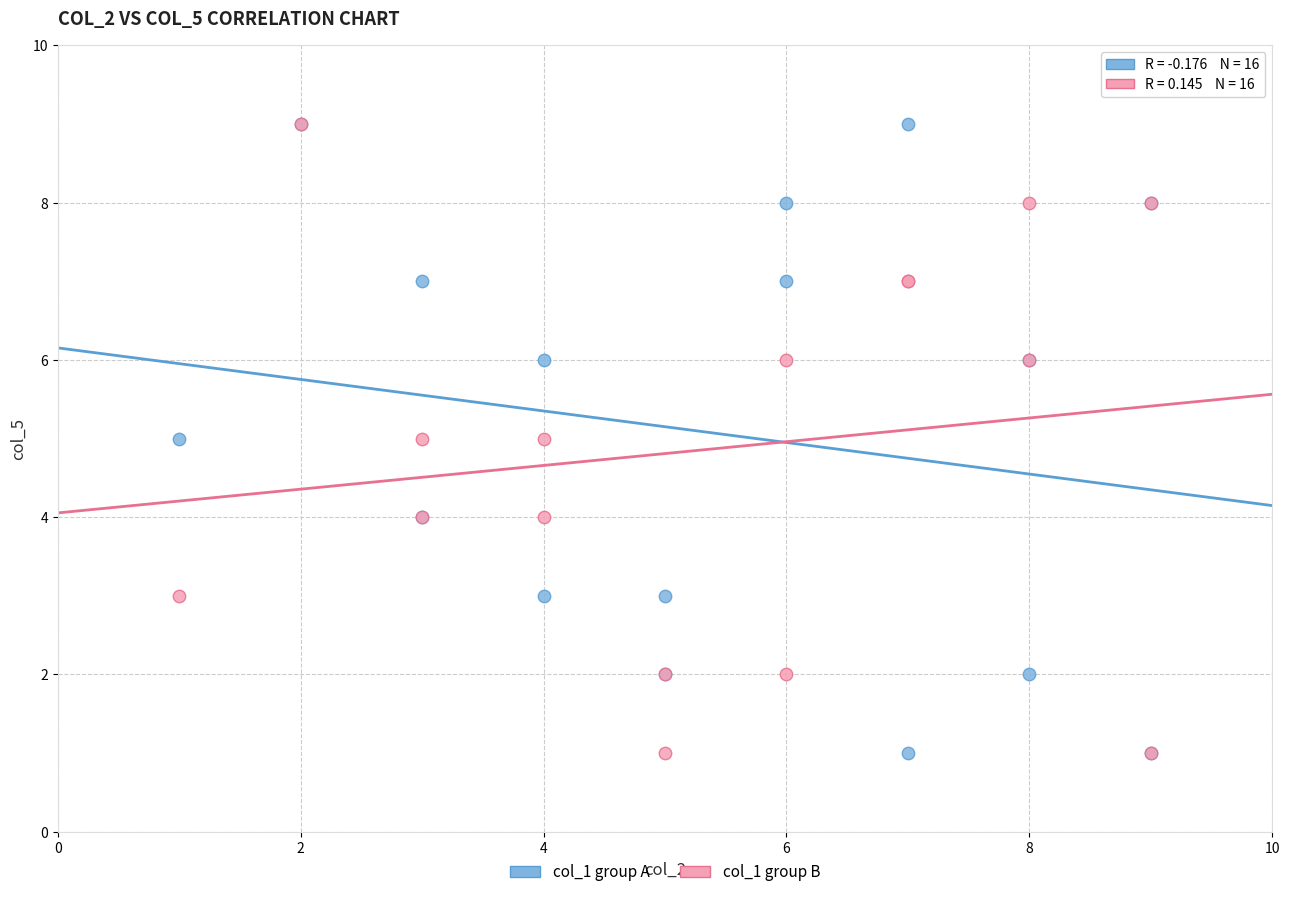

What are all the series names shown in the legend?

col_1 group A, col_1 group B